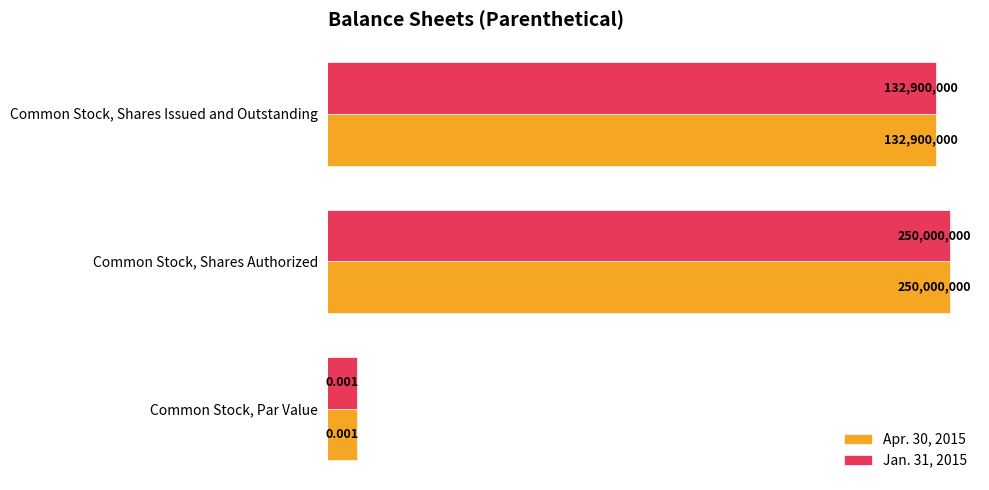

Rank the series by their maximum value, from lowest to highest.

Apr. 30, 2015, Jan. 31, 2015